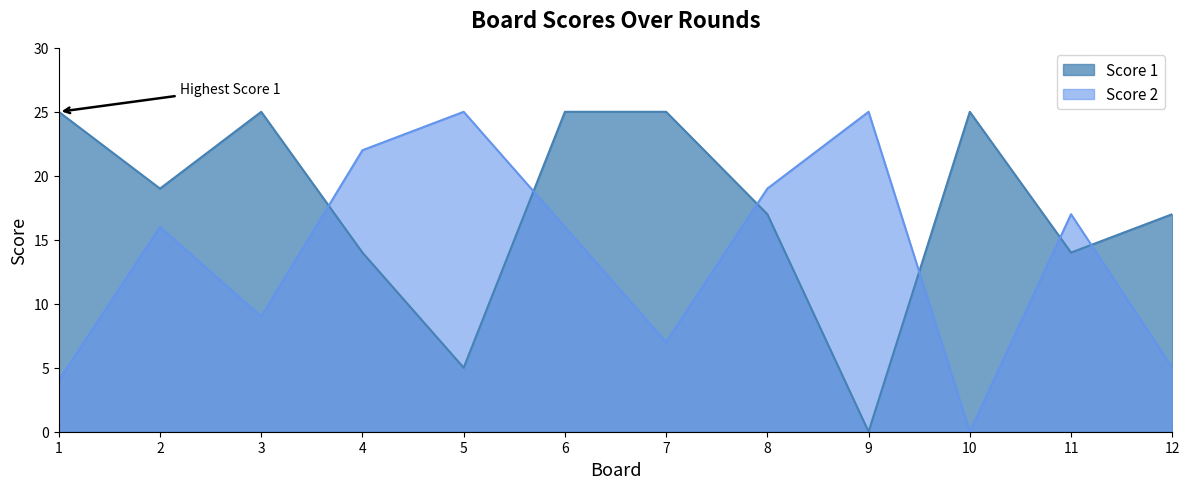

The value of Score 1 at 4 is 14. True or false?

True